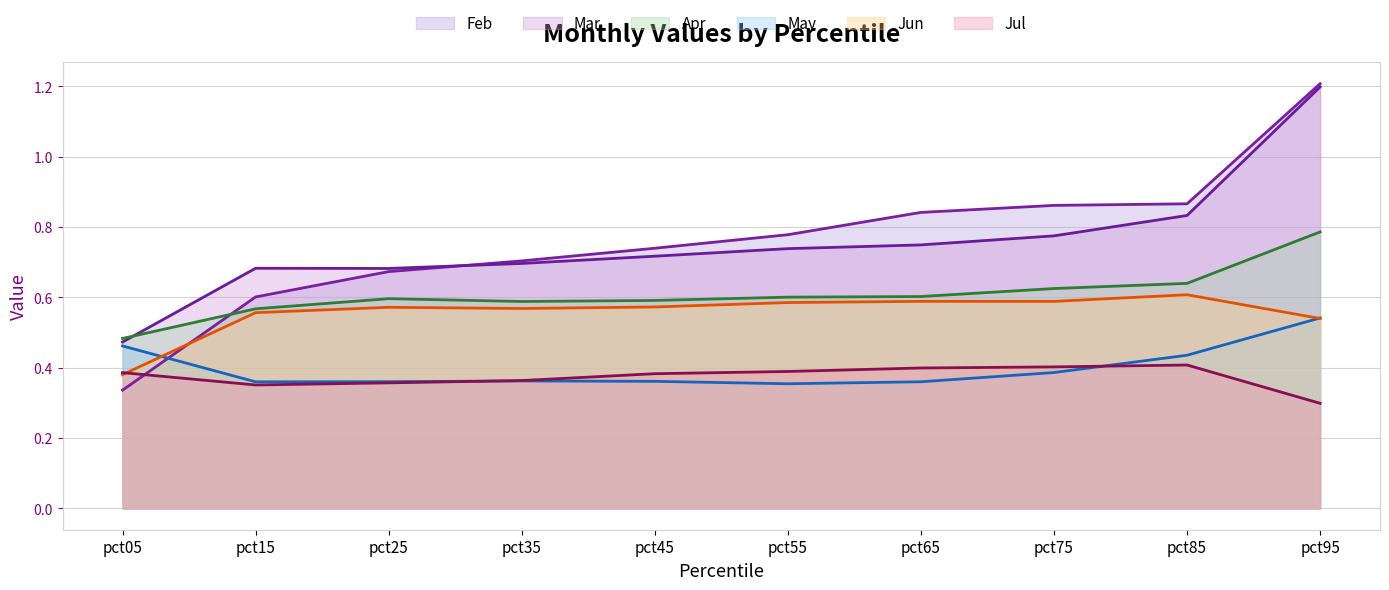

What is the value of the May line point at the 1st from the left?

0.5